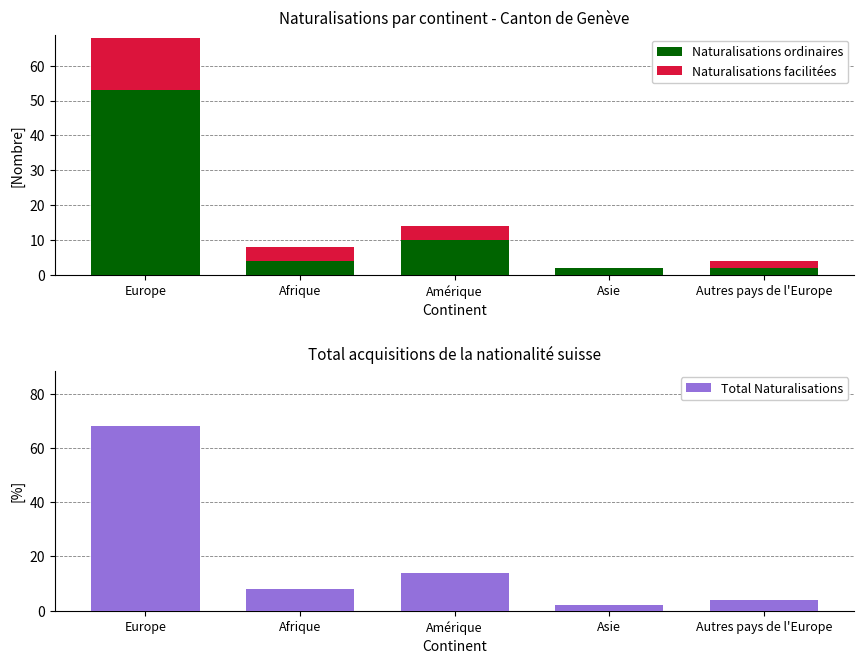

What are all the series names shown in the legend?

Naturalisations ordinaires, Naturalisations facilitées, Total Naturalisations